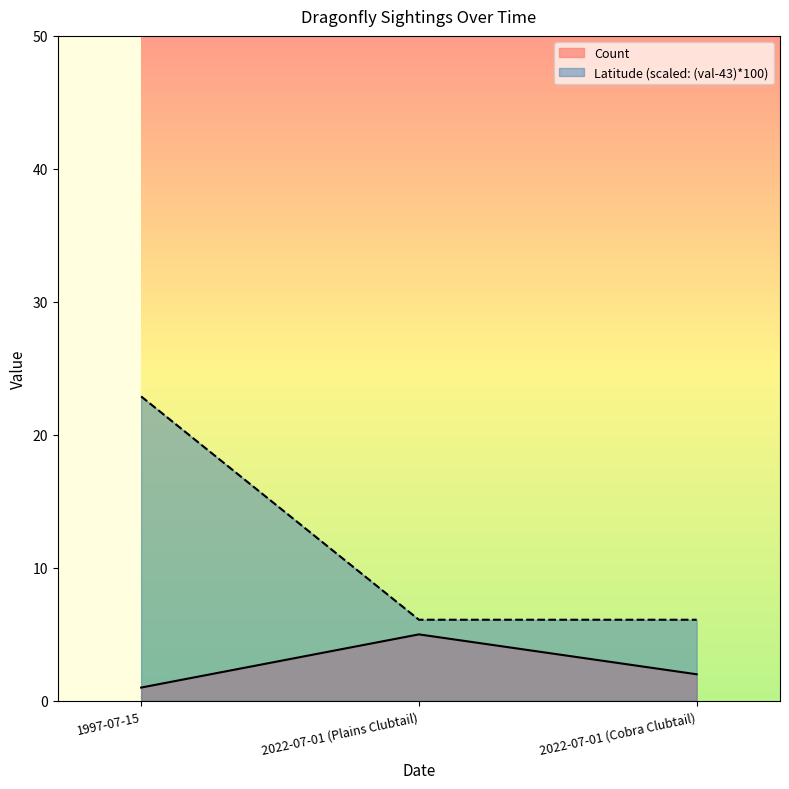

Read the Count value at 2022-07-01 (Plains Clubtail).

5.0